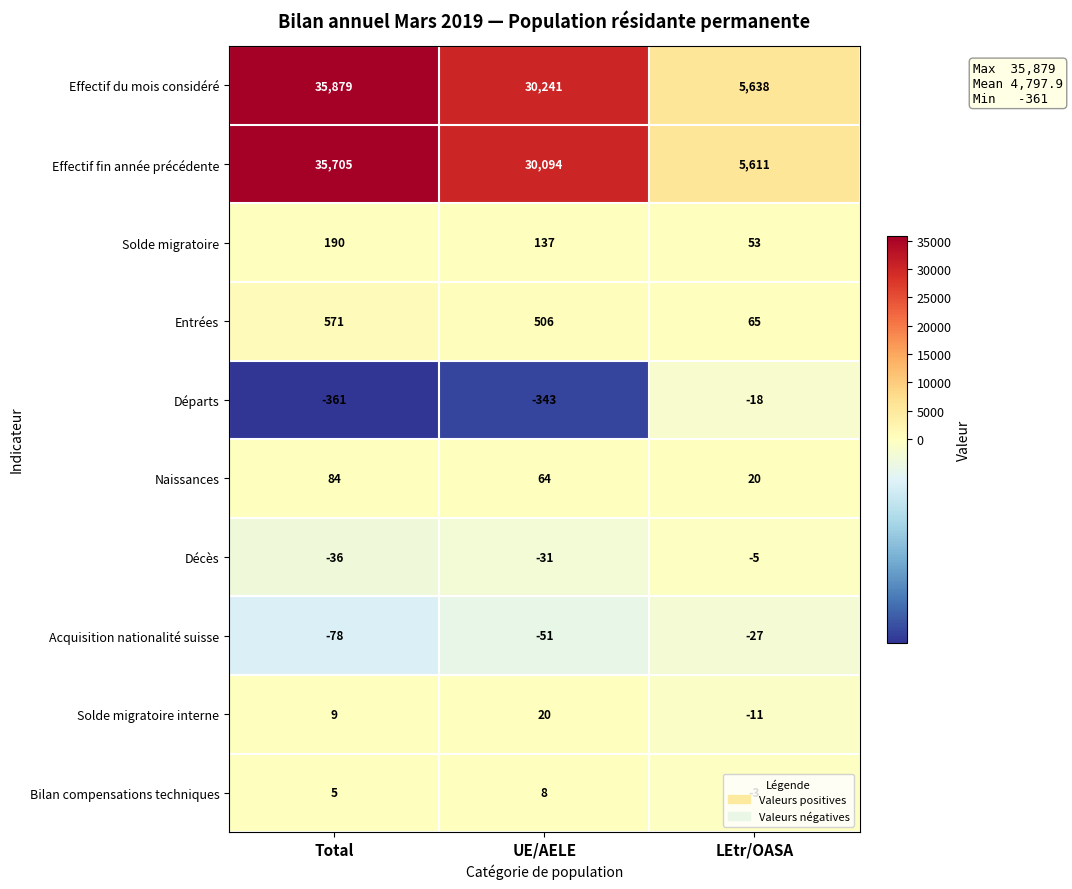

Which series has the largest total across all categories?

Effectif du mois considéré